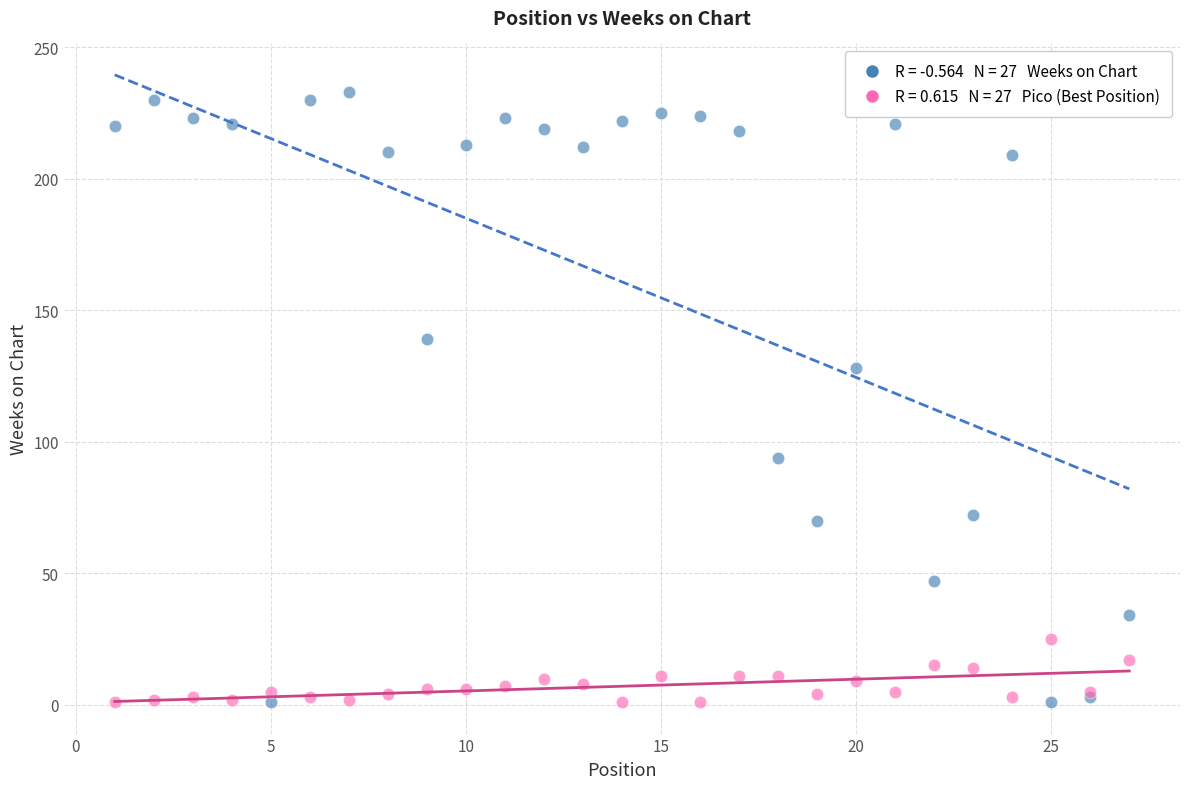

Across all series, what Y value is closest to 117?

128